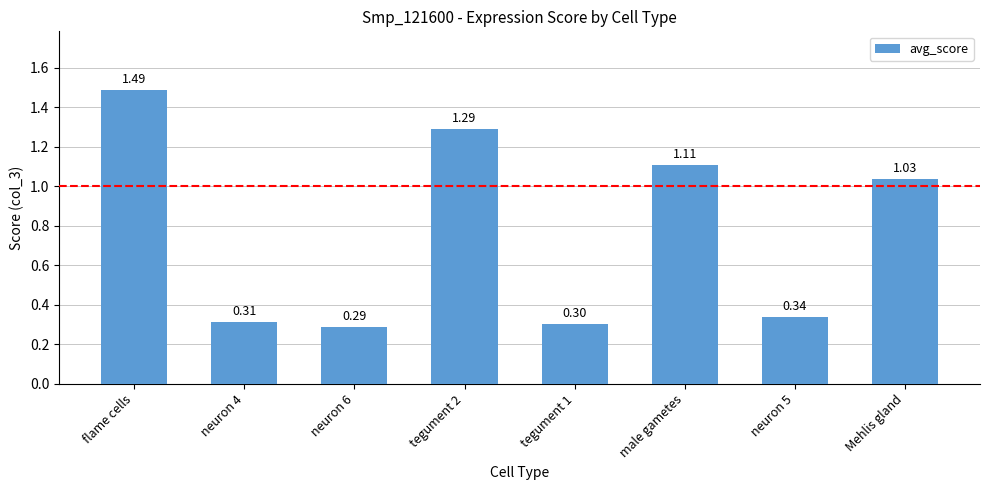

True or false: the data shows 0.3 at neuron 6.

True